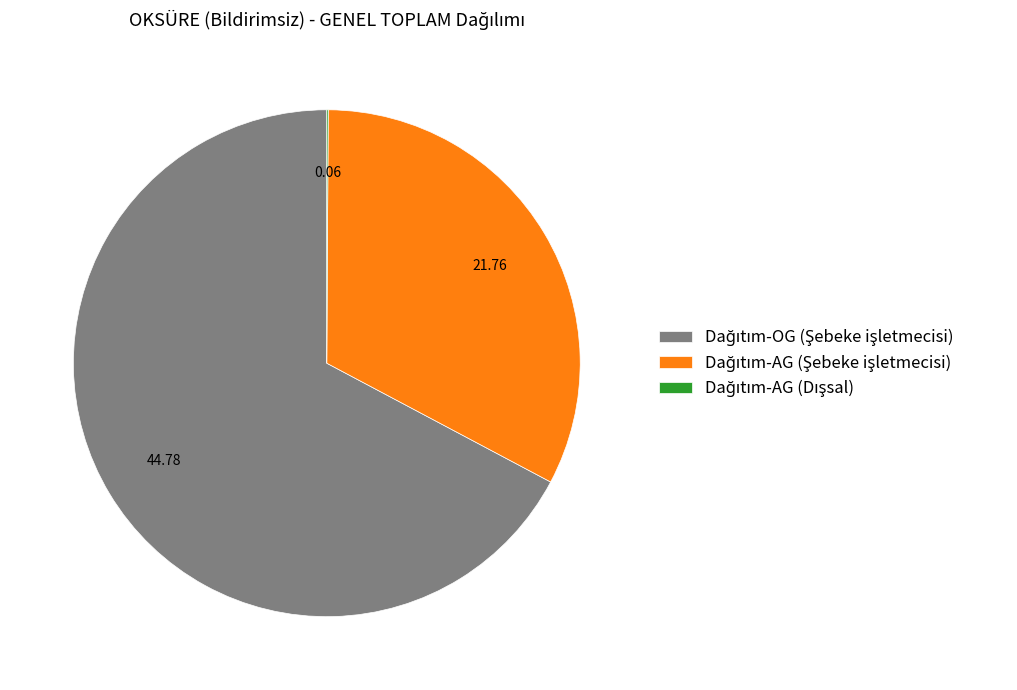

Is there a majority slice in this chart?

Yes